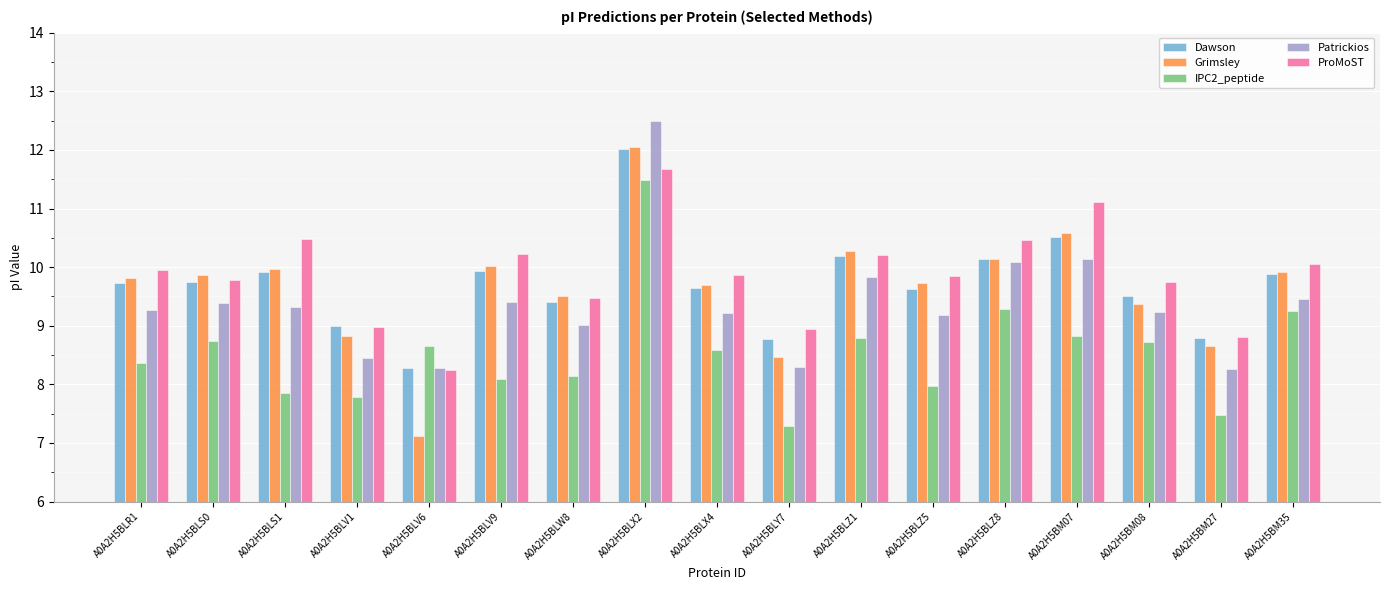

What is the label of the 3rd bar from the right?

A0A2H5BM08